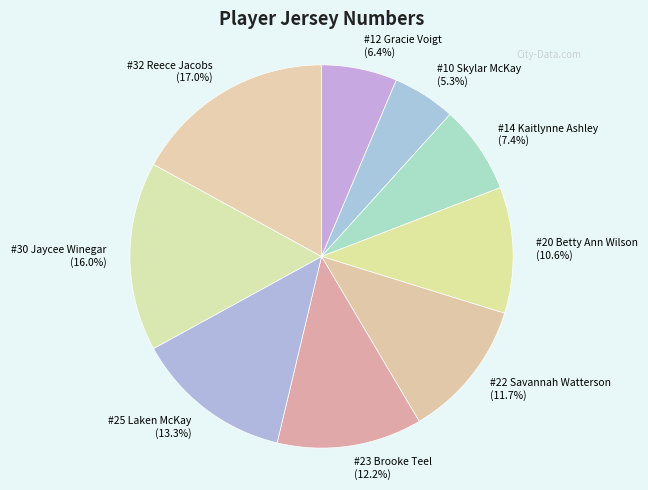

Is it true that #23 Brooke Teel is 1% of the pie?

False